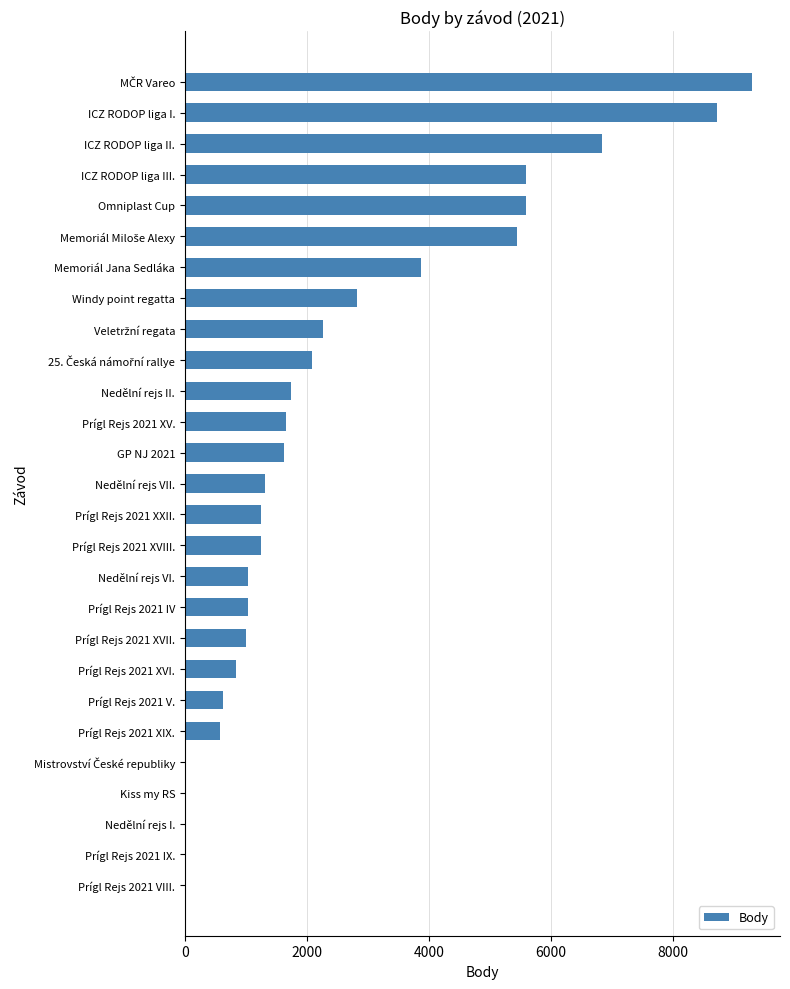

Which has a higher value, Nedělní rejs VII. or Prígl Rejs 2021 XIX.?

Nedělní rejs VII.